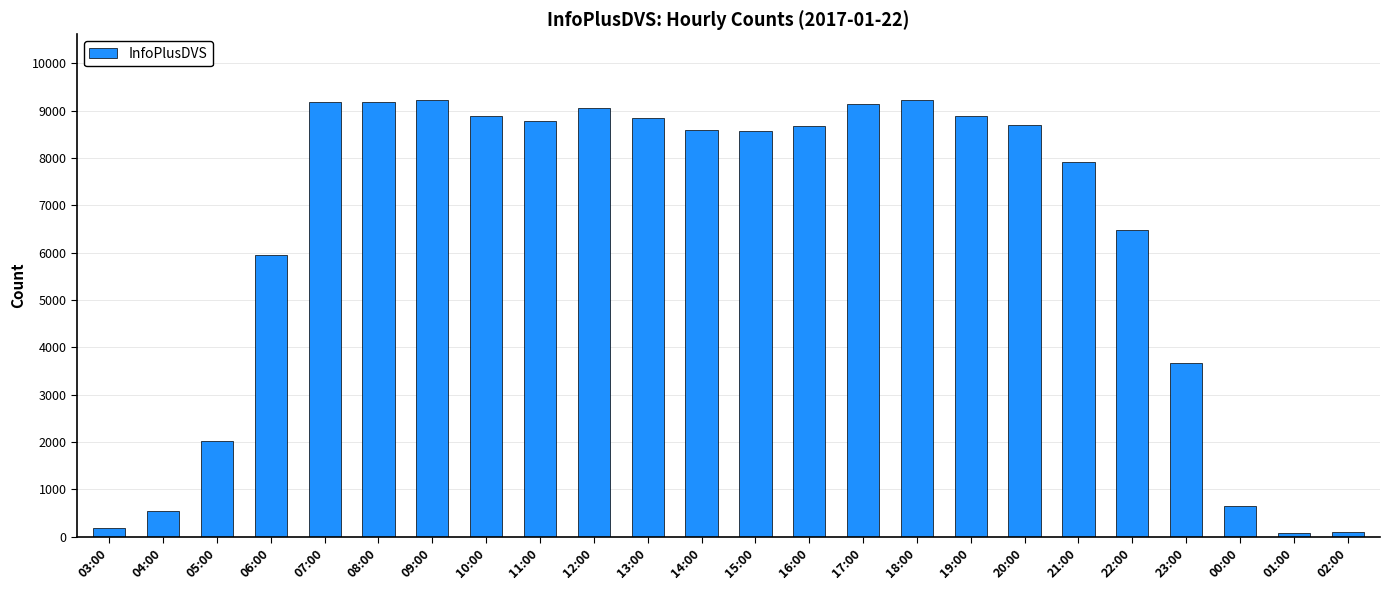

Where does the data first go above 8679?

07:00